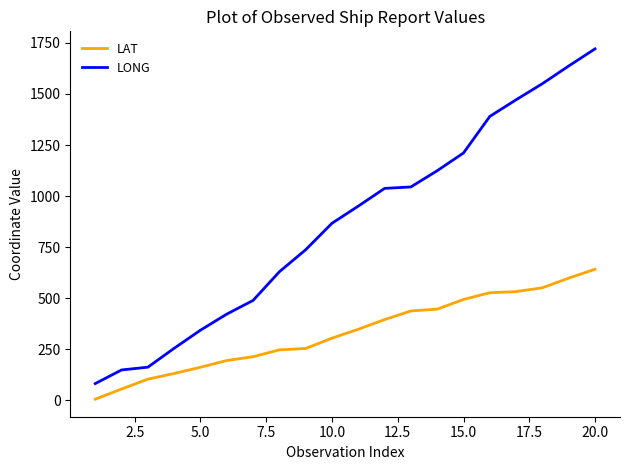

Rank the series by their maximum value, from highest to lowest.

LONG, LAT